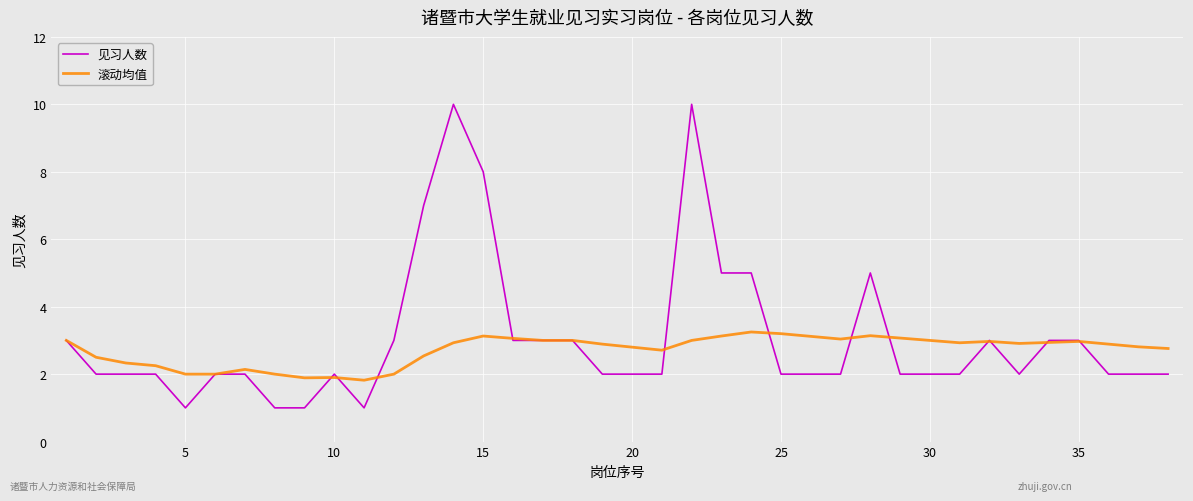

What is the minimum value shown in the chart?

1.0